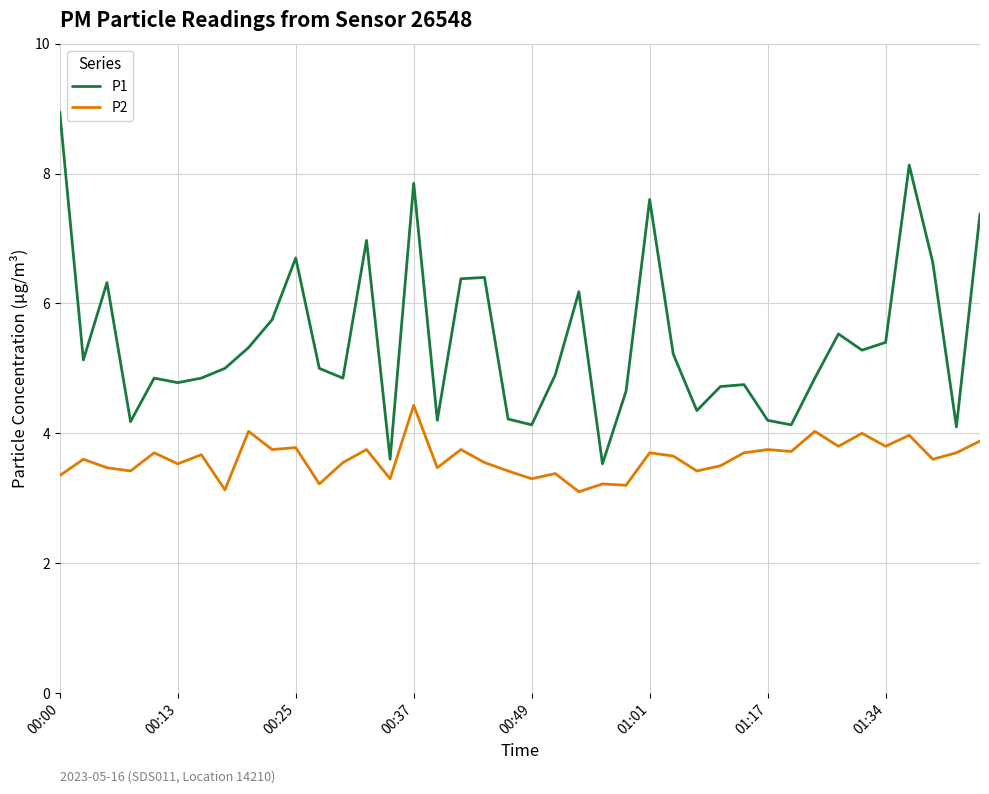

List the series in order of their overall mean, lowest first.

P2, P1